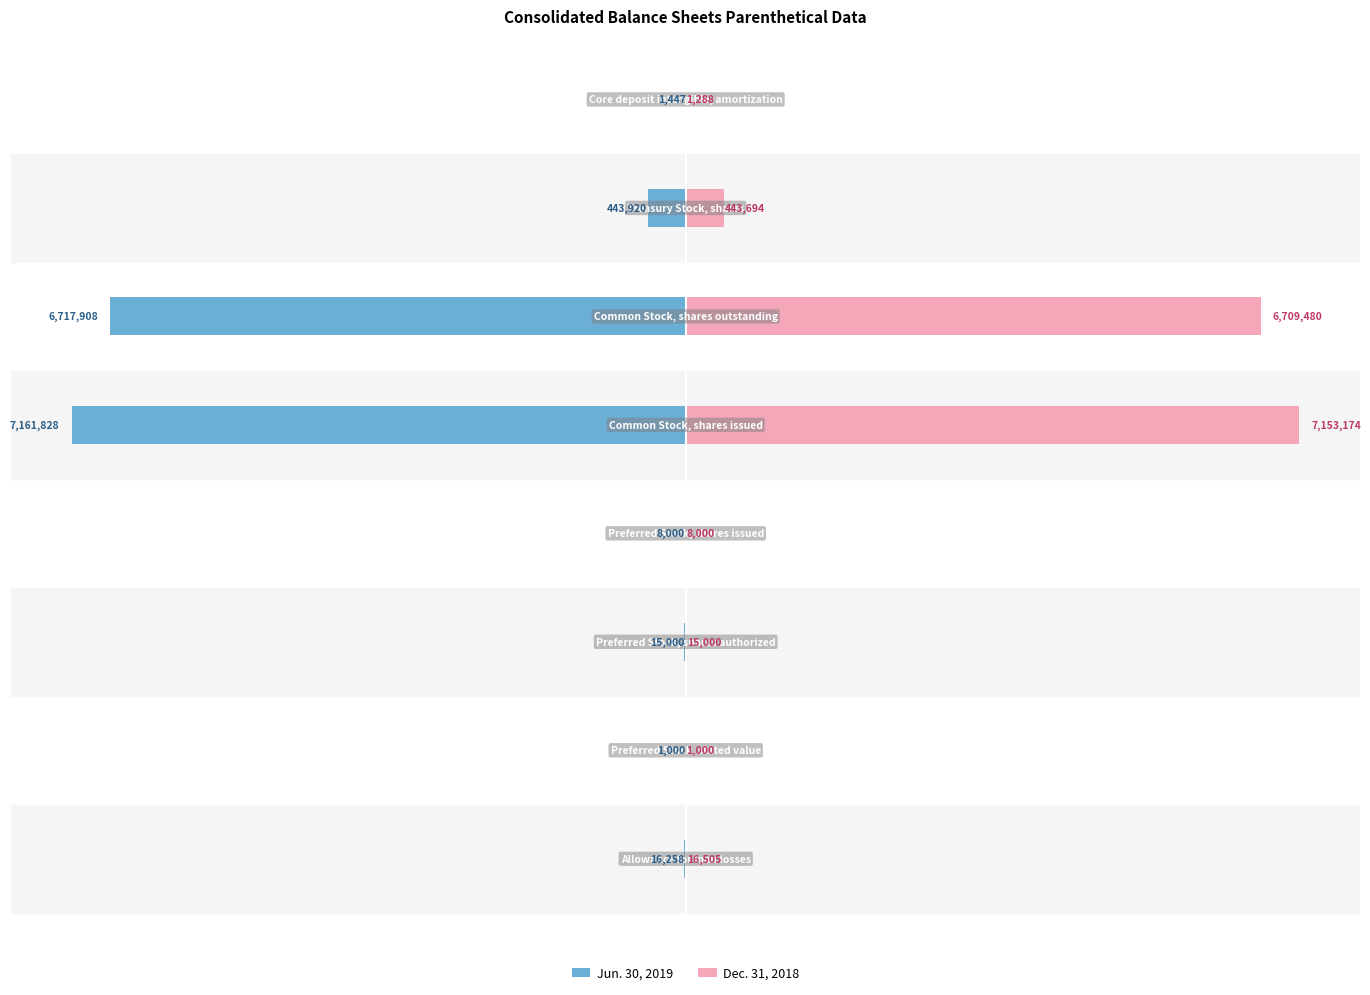

Does the chart contain stacked bars?

No